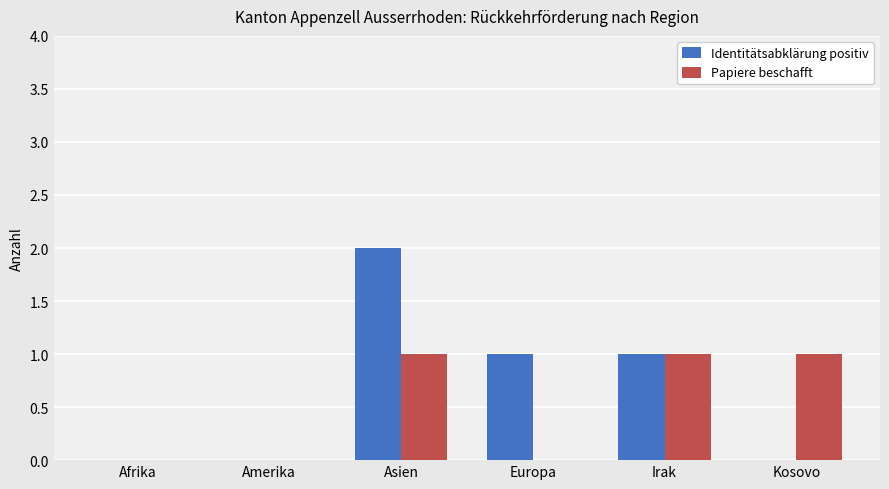

Which label corresponds to the largest value in the chart?

Asien